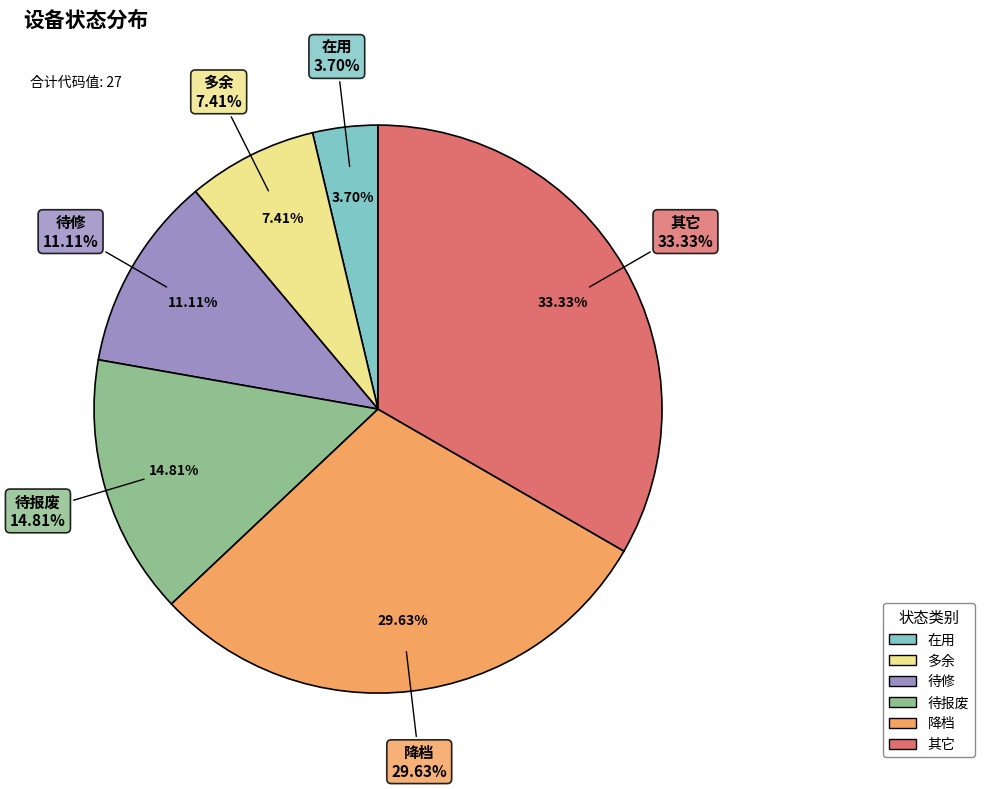

Which slice is the smallest?

在用